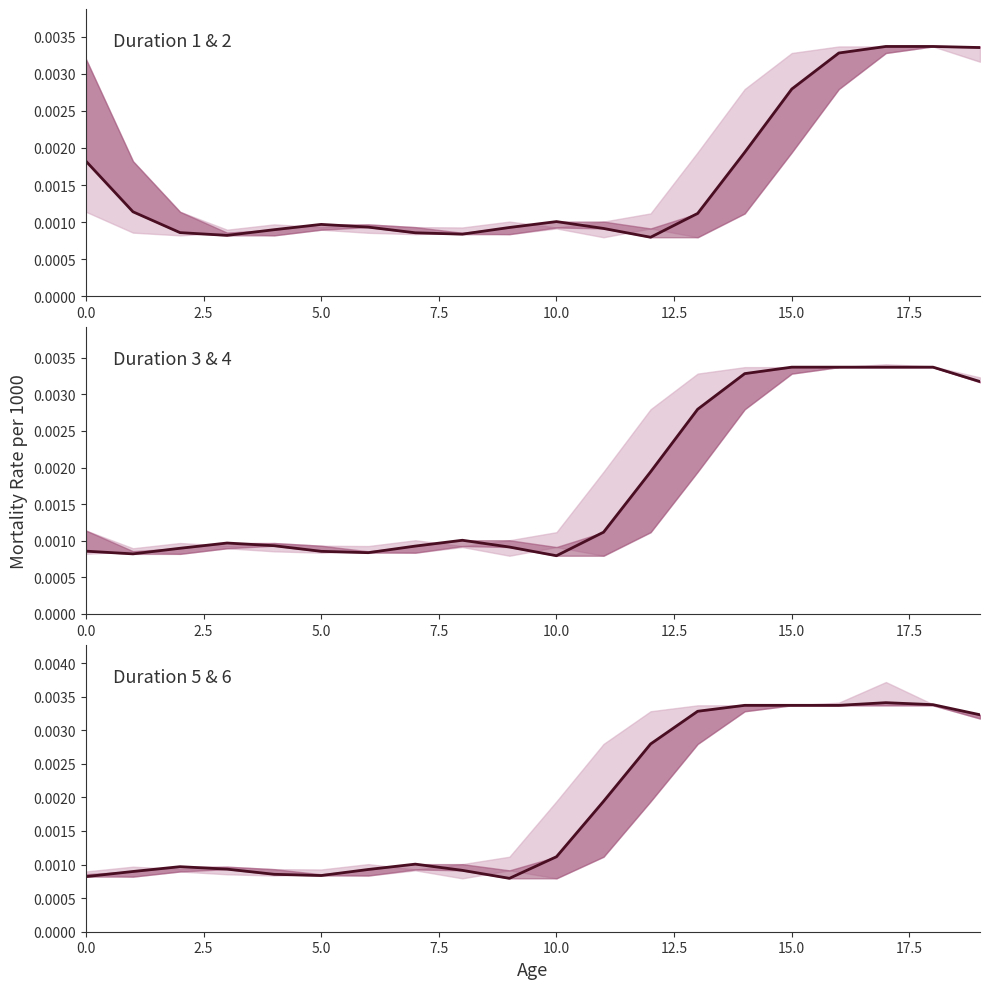

Does the chart display data point markers on the line(s)?

No